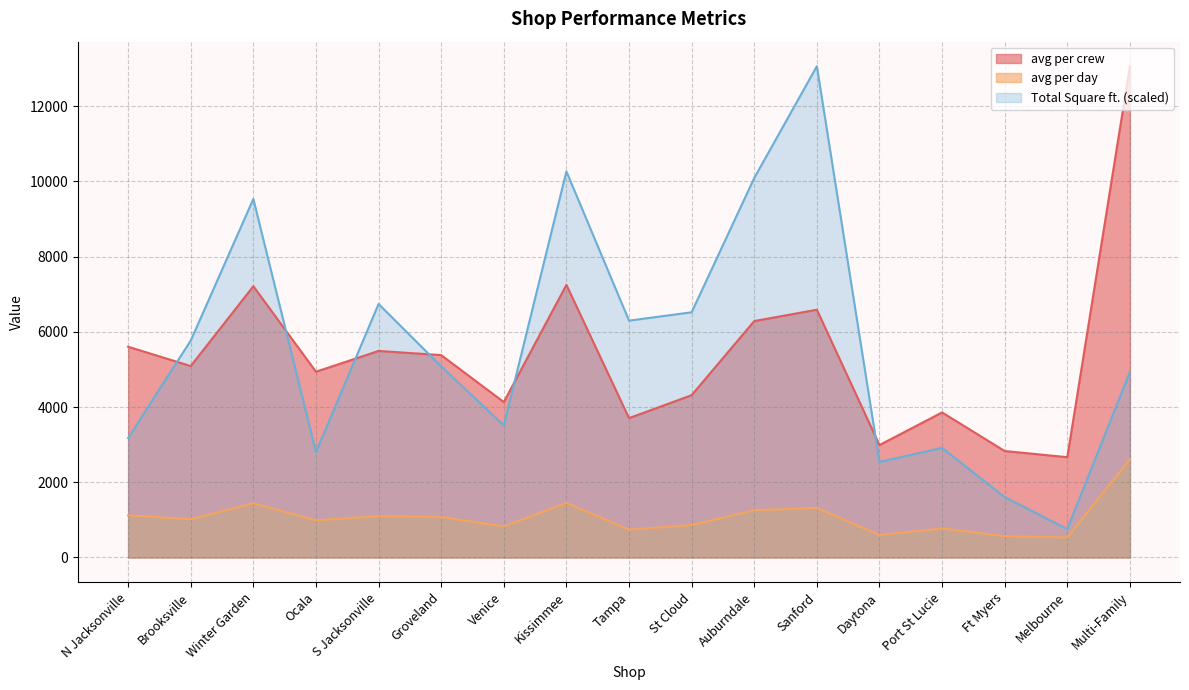

At which category is the sum across all series the highest?

Sanford